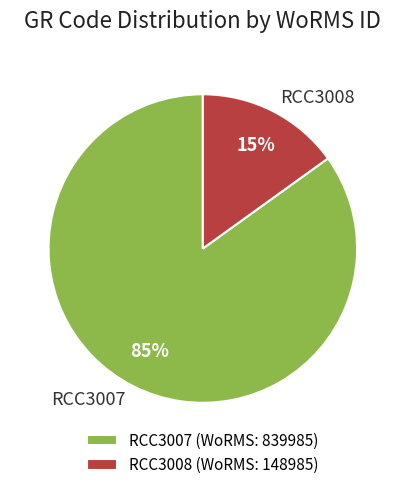

Rank the categories by value from highest to lowest.

RCC3007, RCC3008